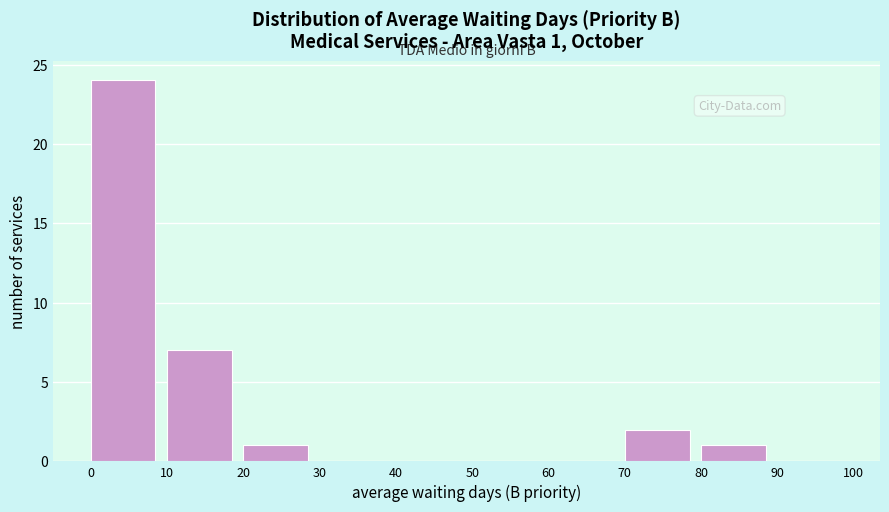

Over which range of the x-axis is the bar tallest?

0 to 10